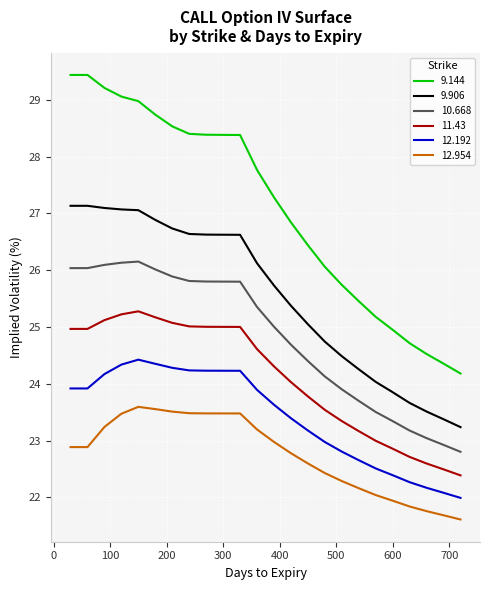

What is the highest value of the 11.43 series?

25.3